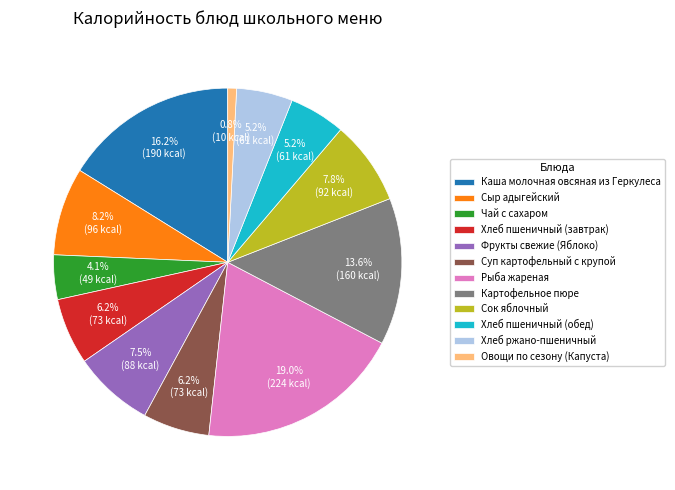

Which slice is the smallest?

Овощи по сезону (Капуста)